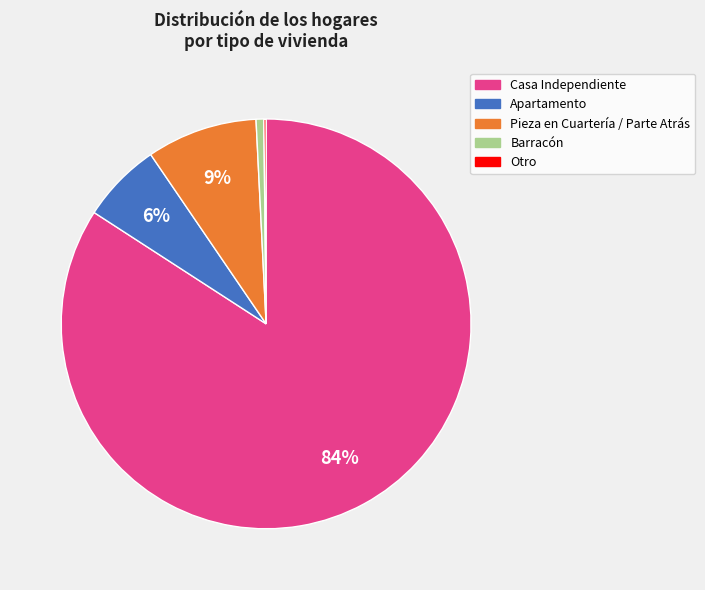

What is the ratio of the value at Apartamento to the value at Pieza en Cuartería / Parte Atrás?

0.7